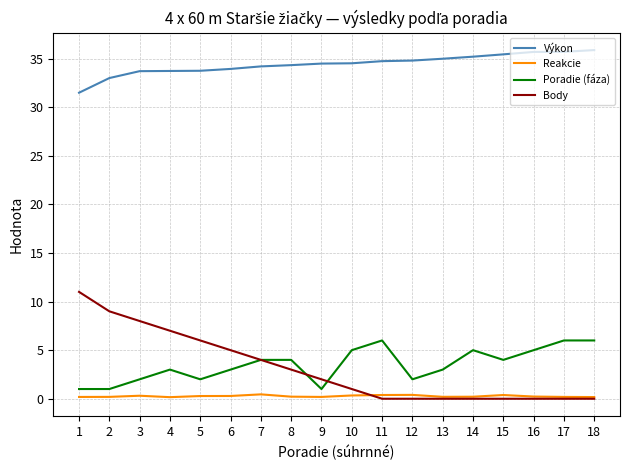

What is the maximum value for Výkon?

35.9